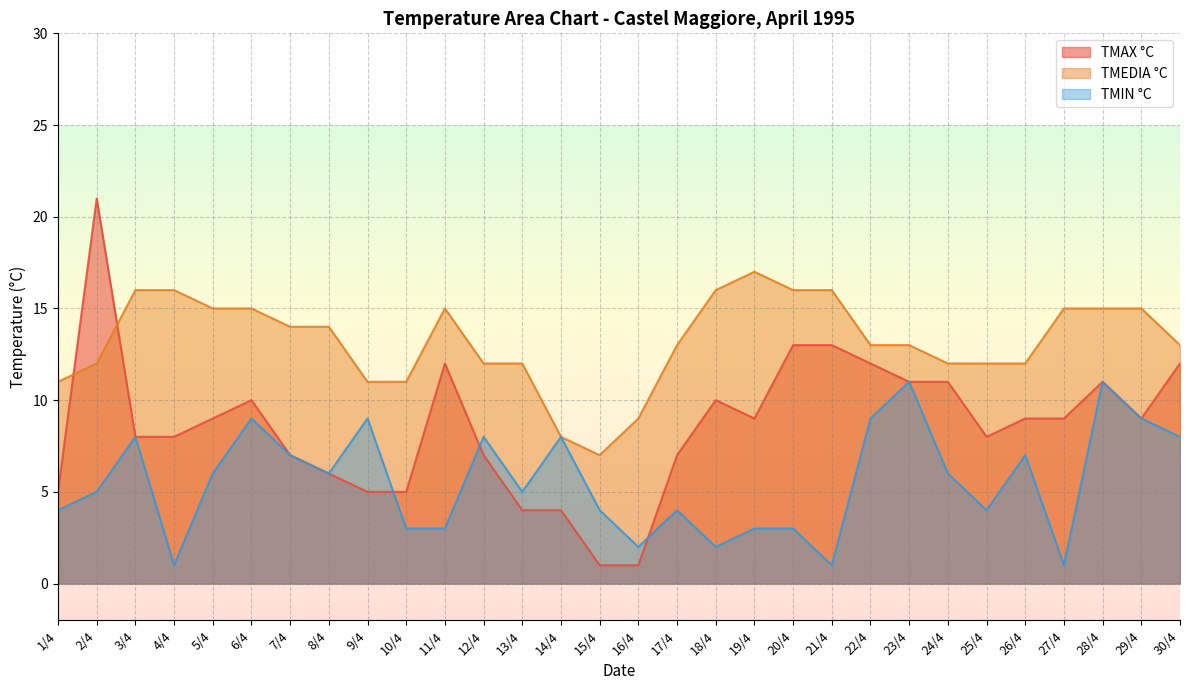

Between 12/4 and 20/4, which is larger?

20/4